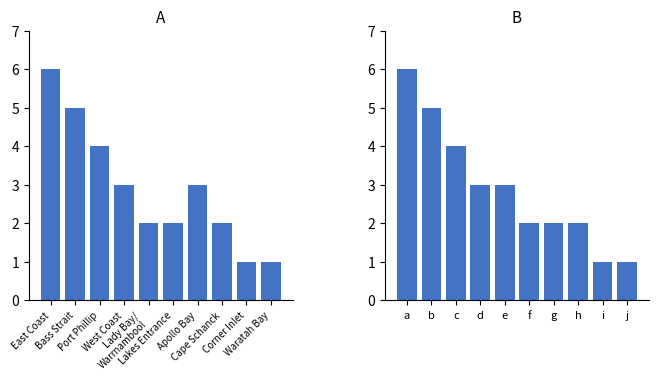

What is the difference between the second highest and minimum values in the Count (A) series?

4